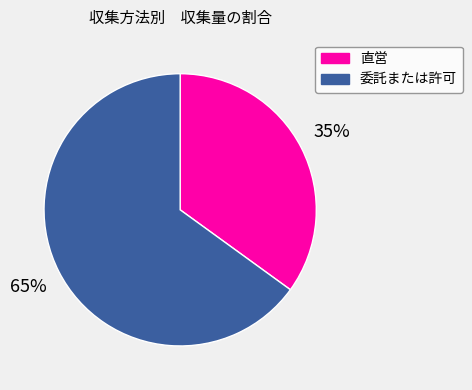

Approximately how many times larger is the value at 委託または許可 compared to 直営?

1.9